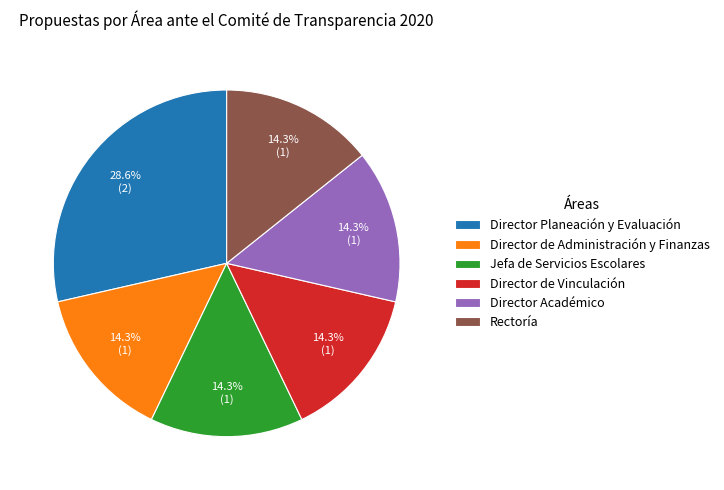

What percentage is NOT represented by Director de Administración y Finanzas?

85.7%